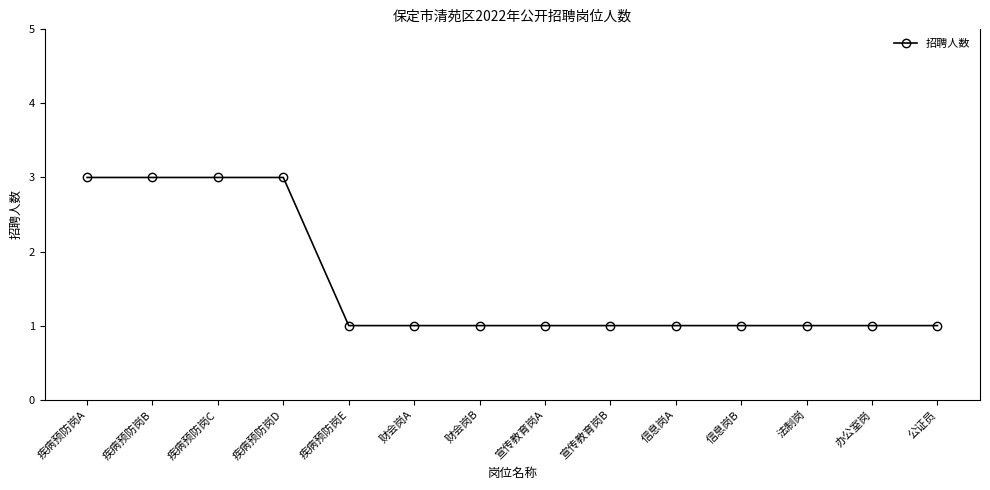

What is the maximum value shown in the chart?

3